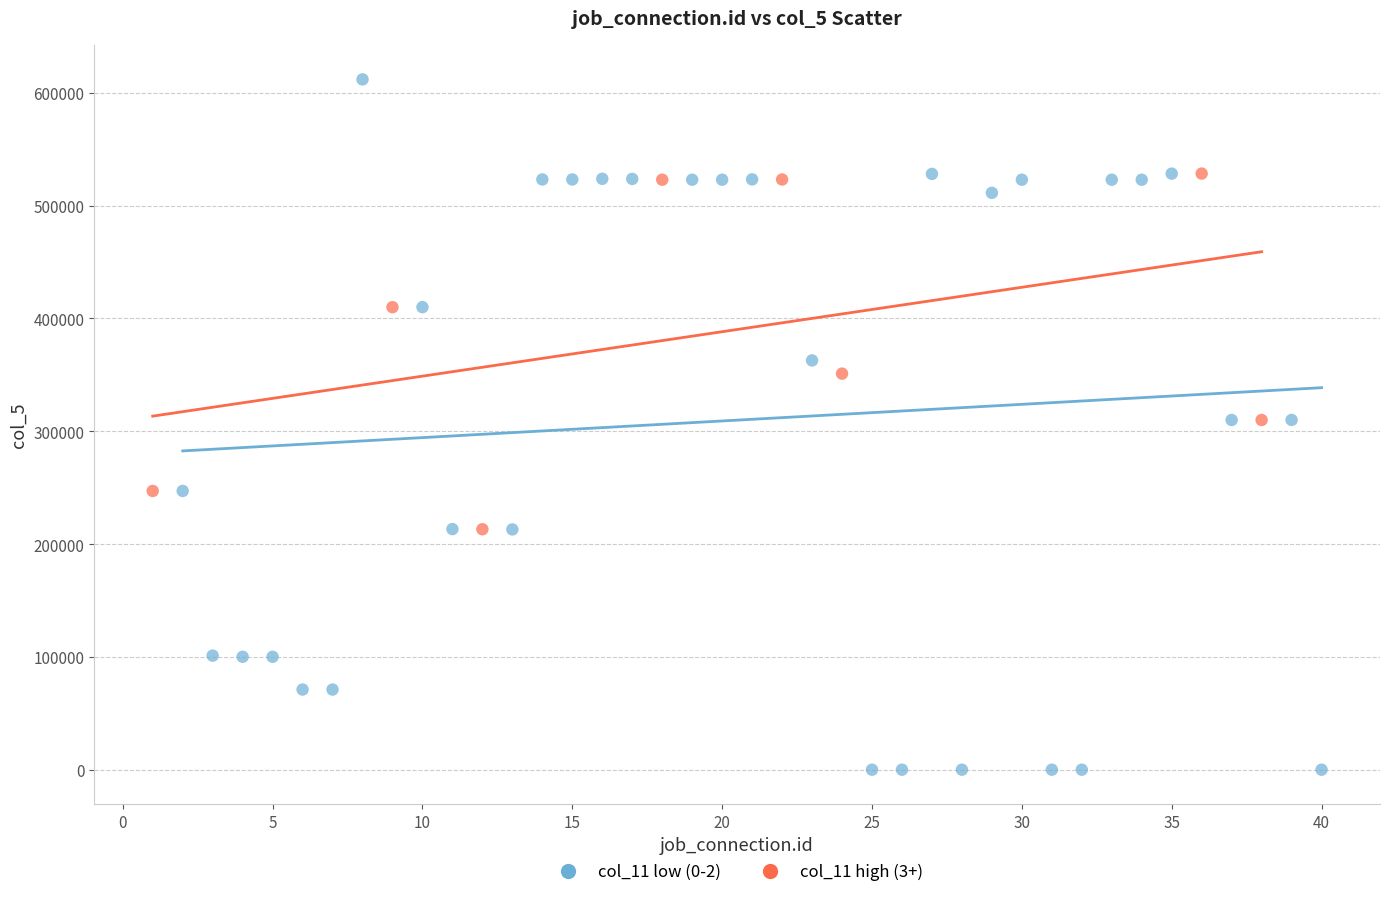

What are all the series names shown in the legend?

col_11 low (0-2), col_11 high (3+)